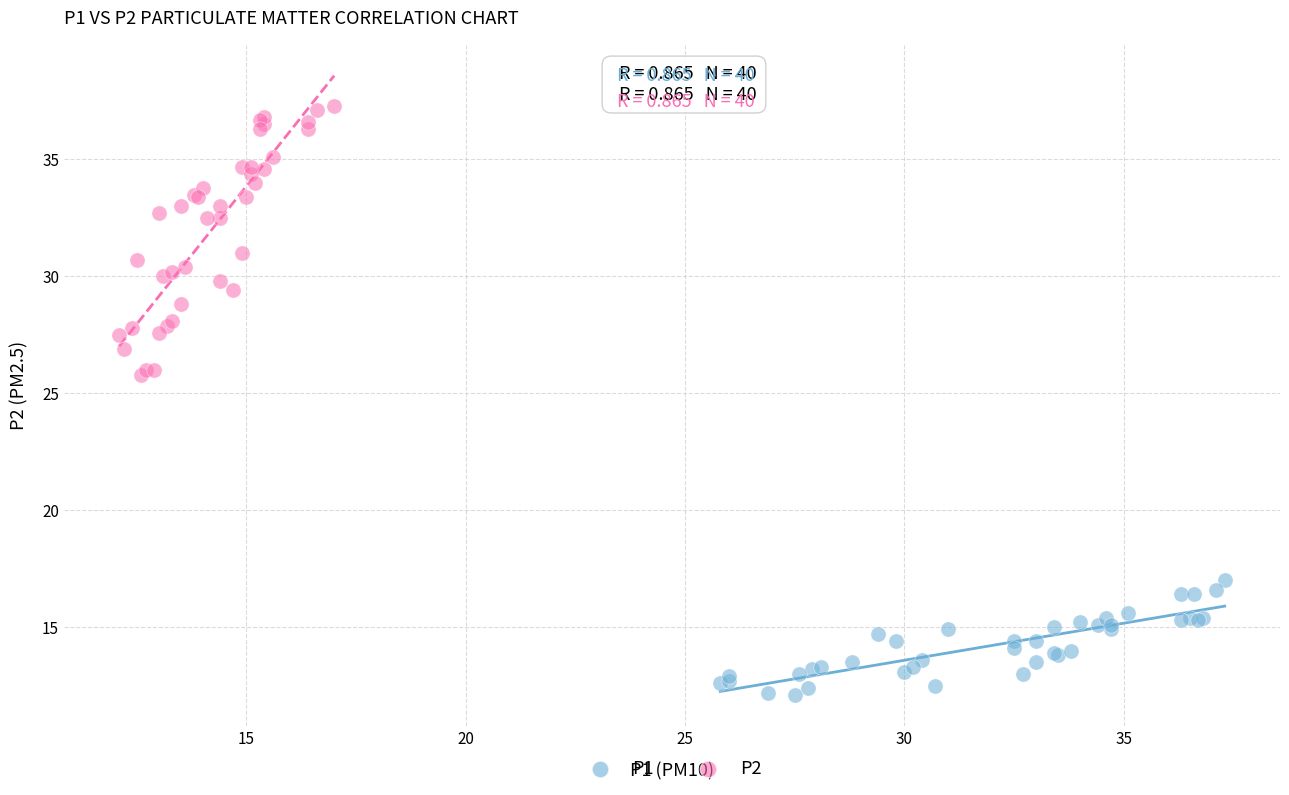

Which series reaches the minimum Y coordinate?

P1